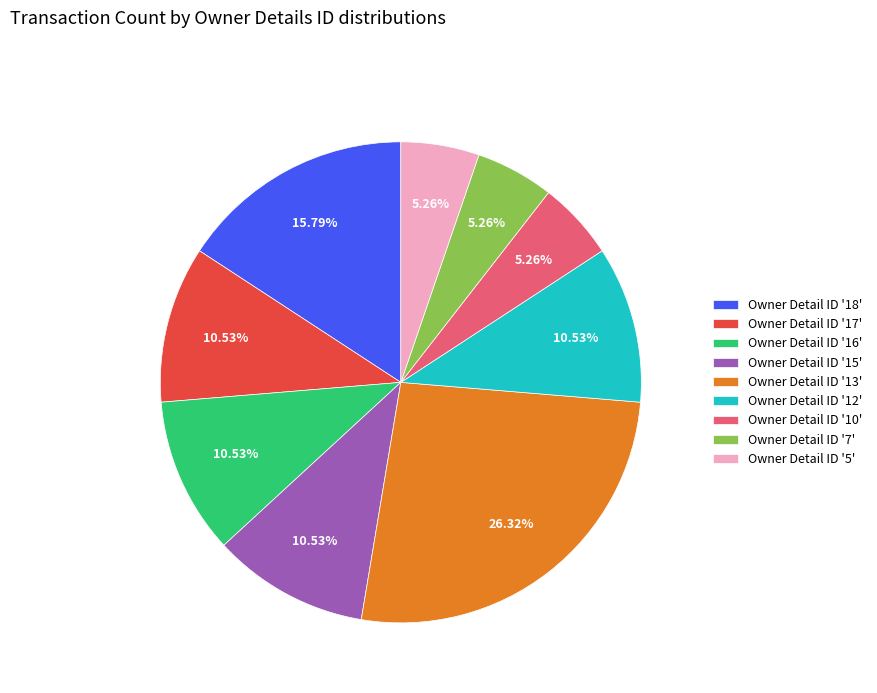

What is the ratio of the value at Owner Detail ID '16' to the value at Owner Detail ID '18'?

0.7